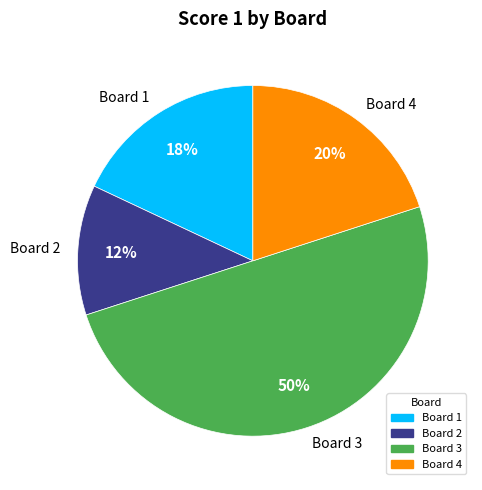

How many segments does this pie chart have?

4